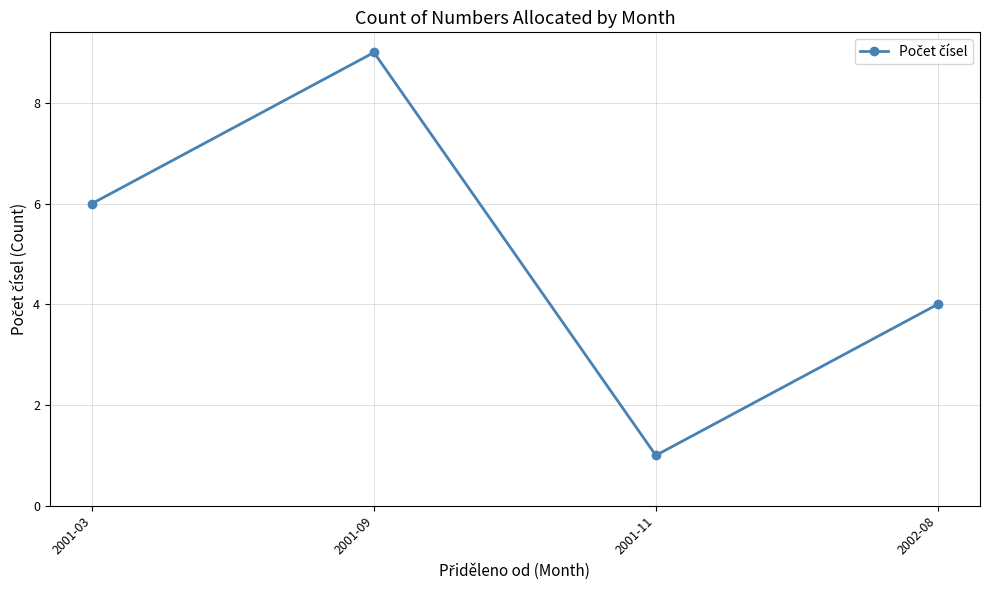

What is the average value?

5